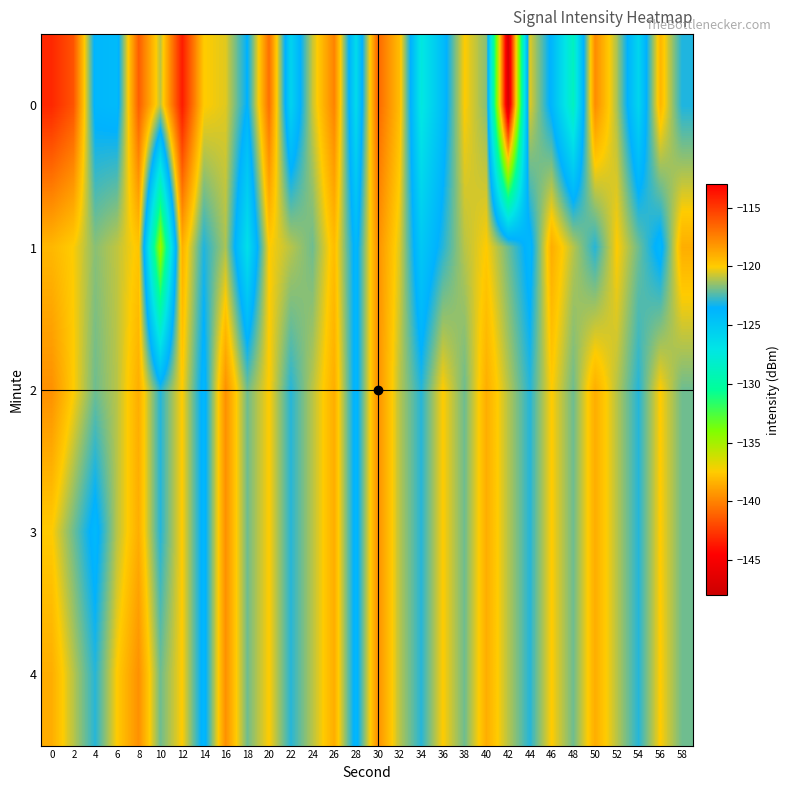

Which label corresponds to the smallest value in the chart?

42